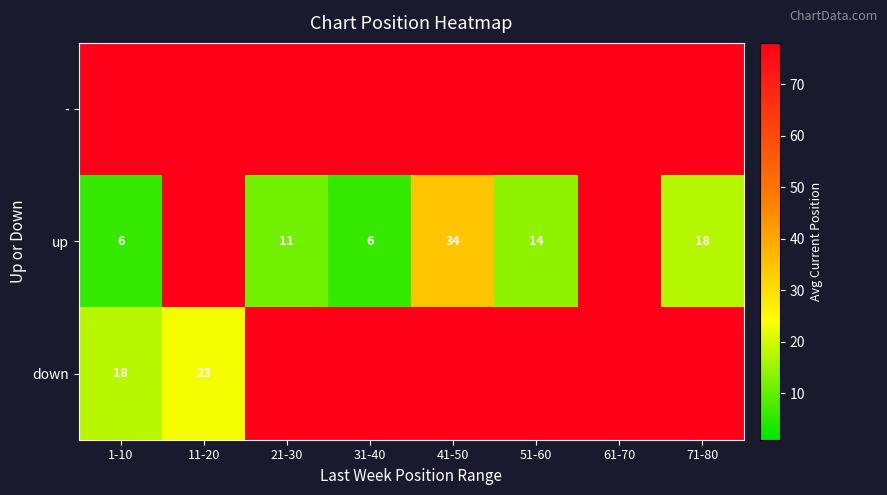

How many data points does each series have?

8